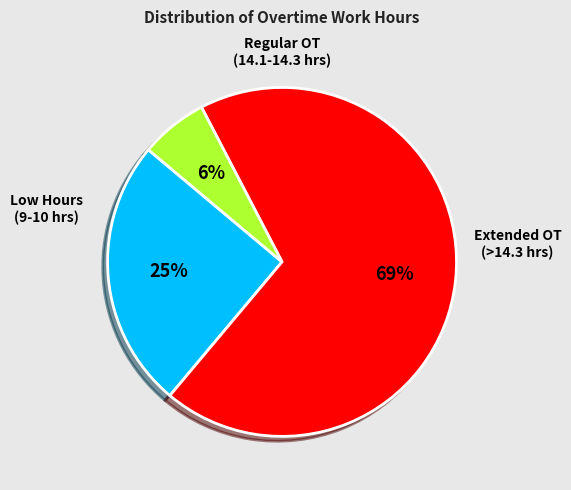

To the nearest percent, what is the average slice percentage?

33%